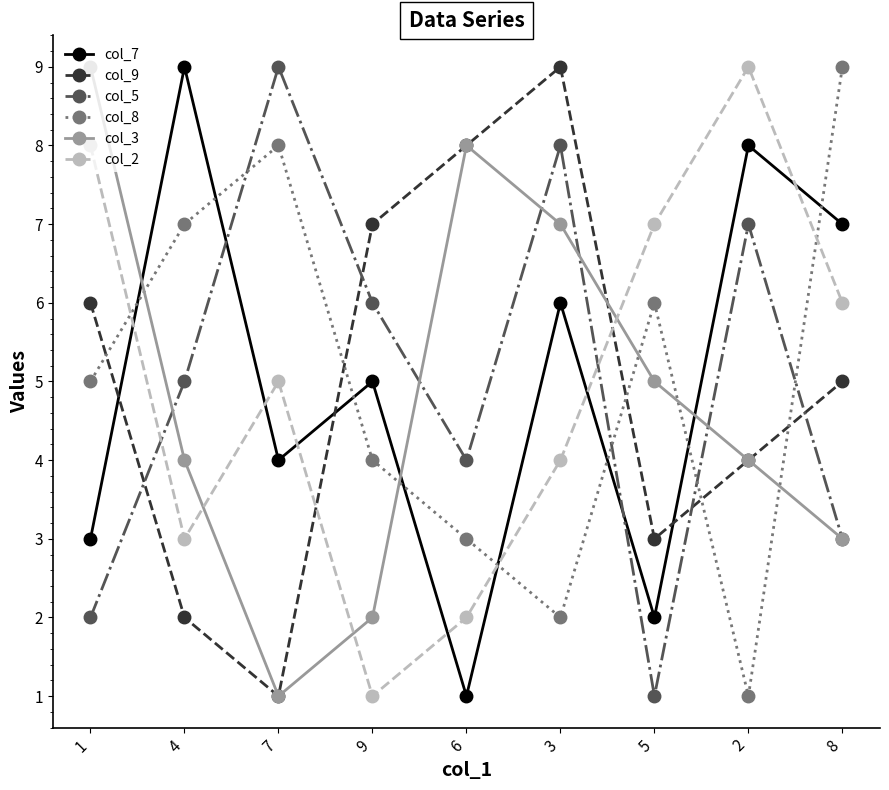

Count the number of categories in the chart.

9